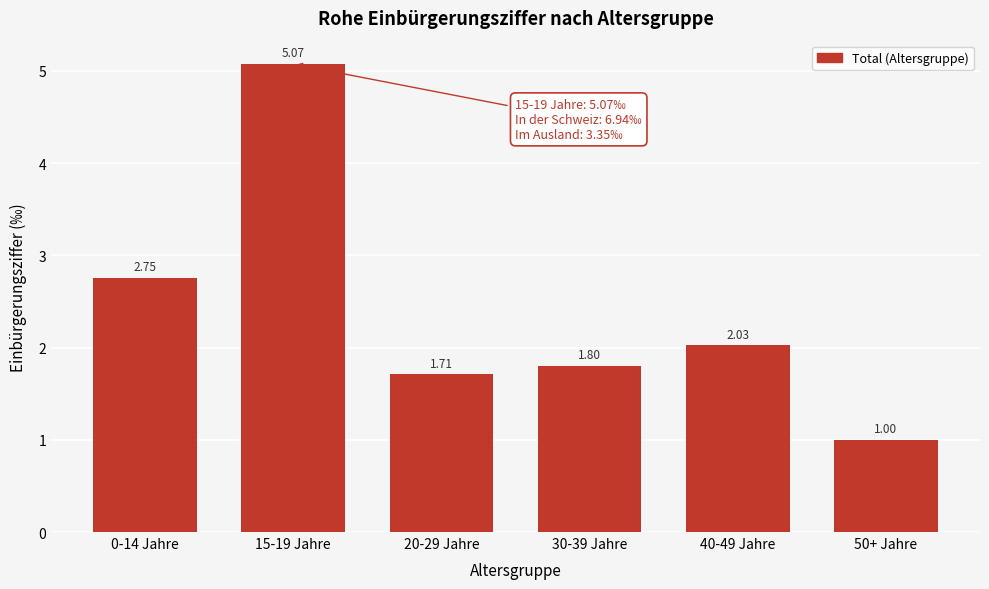

List the labels in order of value, smallest first.

50+ Jahre, 20-29 Jahre, 30-39 Jahre, 40-49 Jahre, 0-14 Jahre, 15-19 Jahre